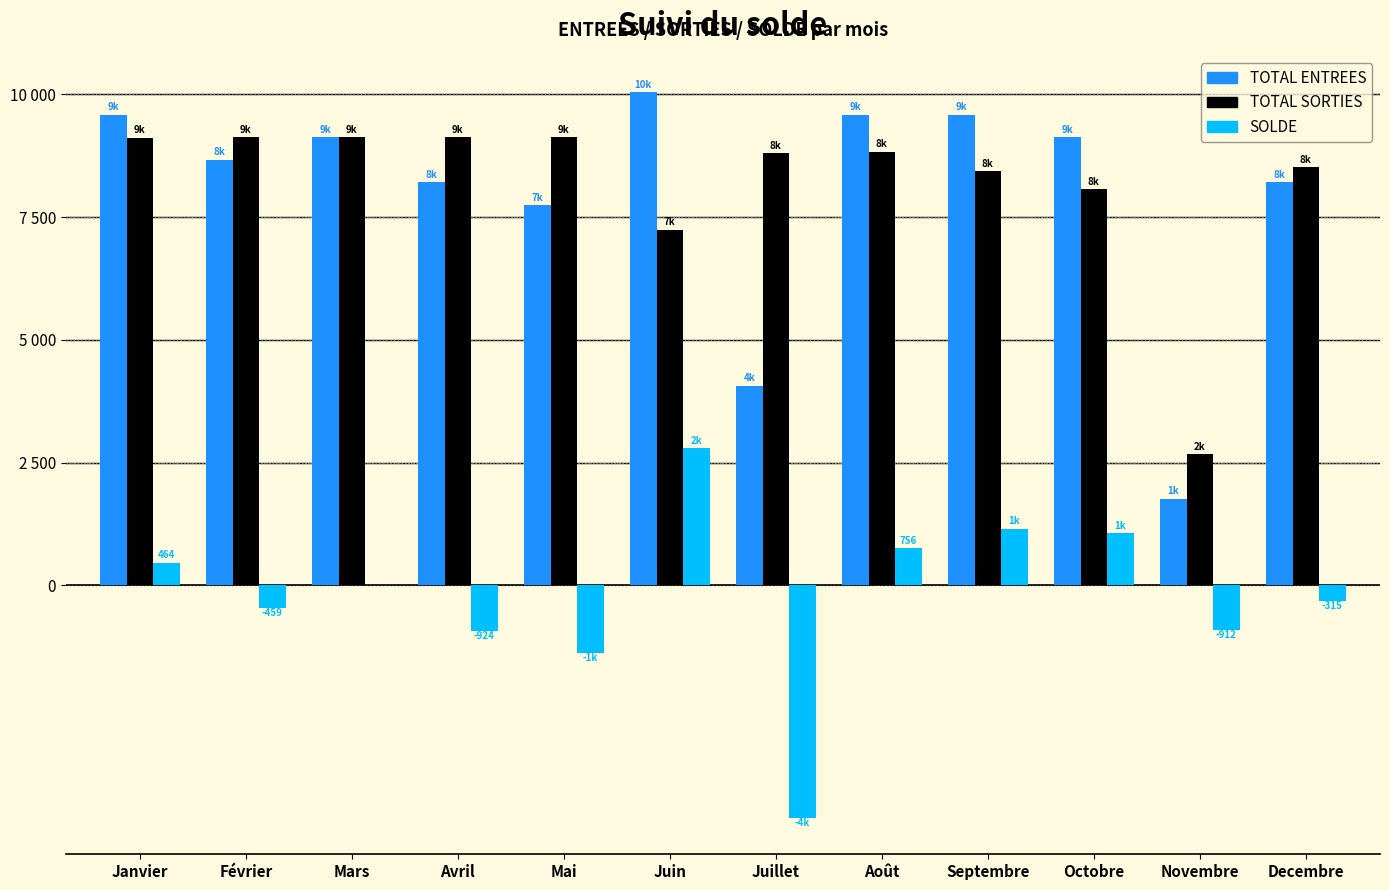

Reading right to left, list all the values displayed in this chart.

TOTAL ENTREES: 8205.0	1765.0	9125.0	9585.0	9585.0	4065.0	10045.0	7745.0	8205.0	9125.0	8665.0	9585.0
TOTAL SORTIES: 8520.4	2676.8	8064.1	8434.6	8829.0	8800.0	7245.7	9126.3	9128.8	9123.6	9123.6	9121.0
SOLDE: -315.4	-911.8	1061.0	1150.3	756.0	-4735.0	2799.3	-1381.3	-923.8	1.4	-458.6	464.1